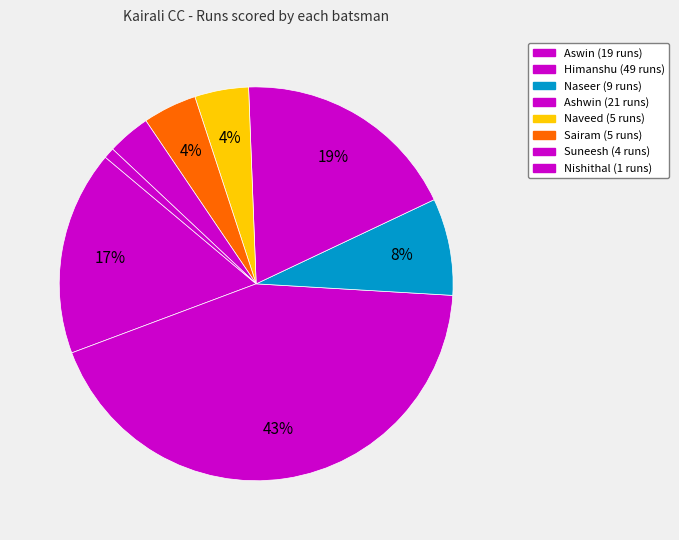

How many segments does this pie chart have?

8